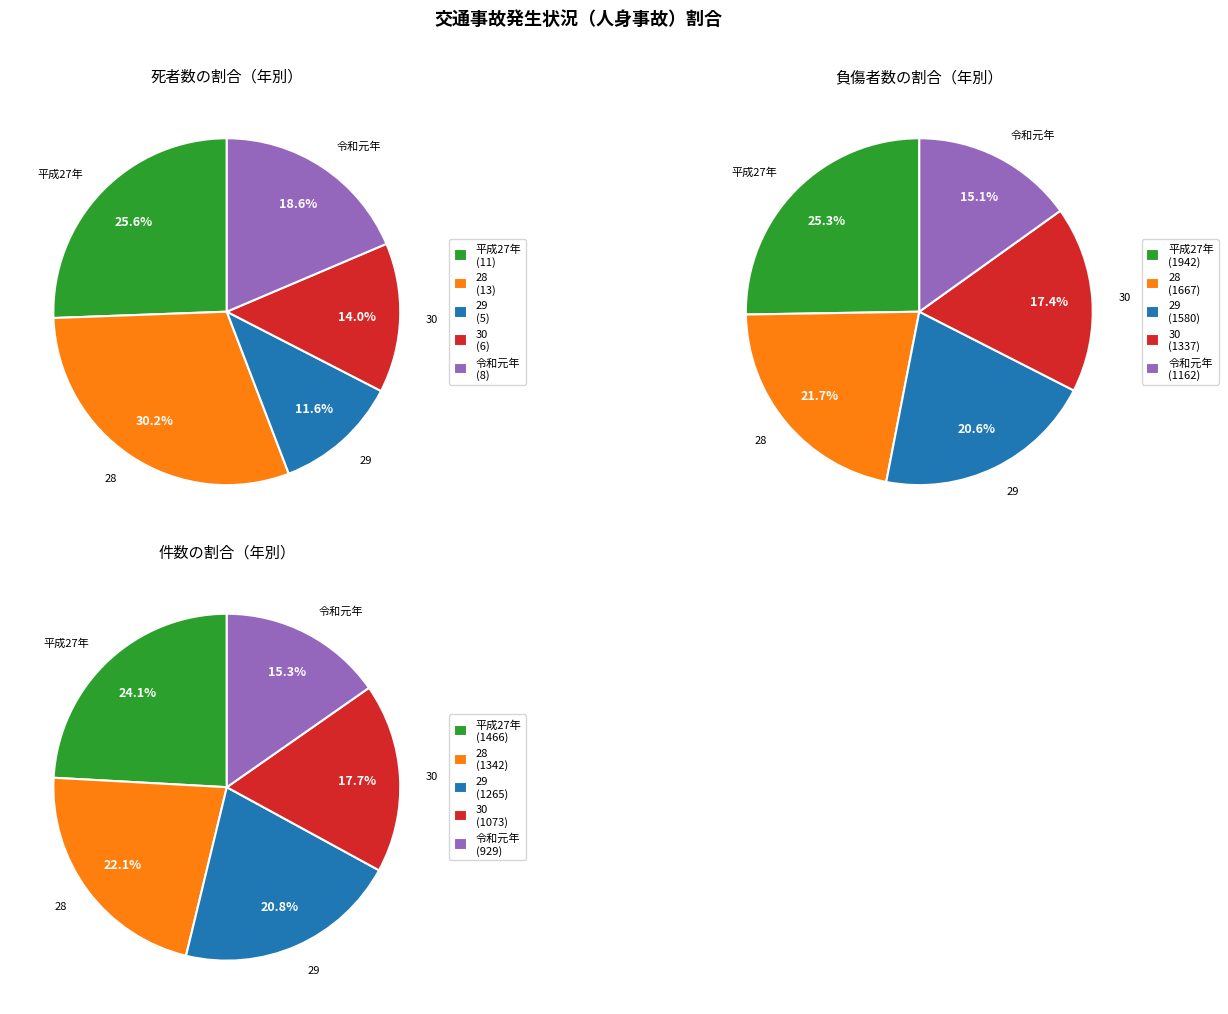

What is the smallest slice in the pie chart?

29